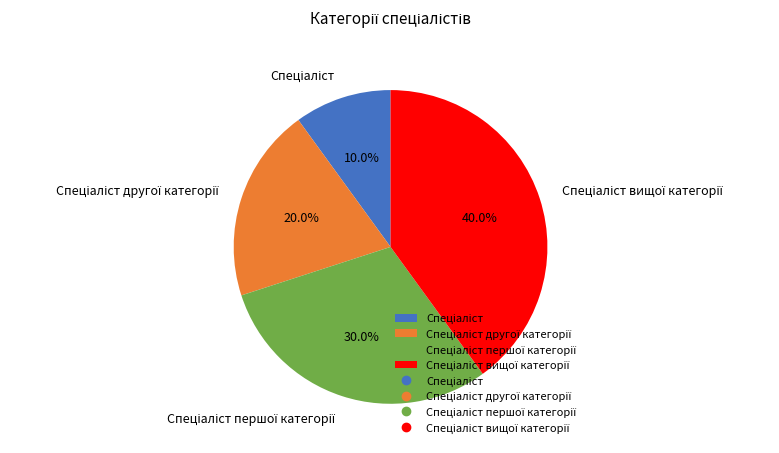

Does any single category account for the majority?

No